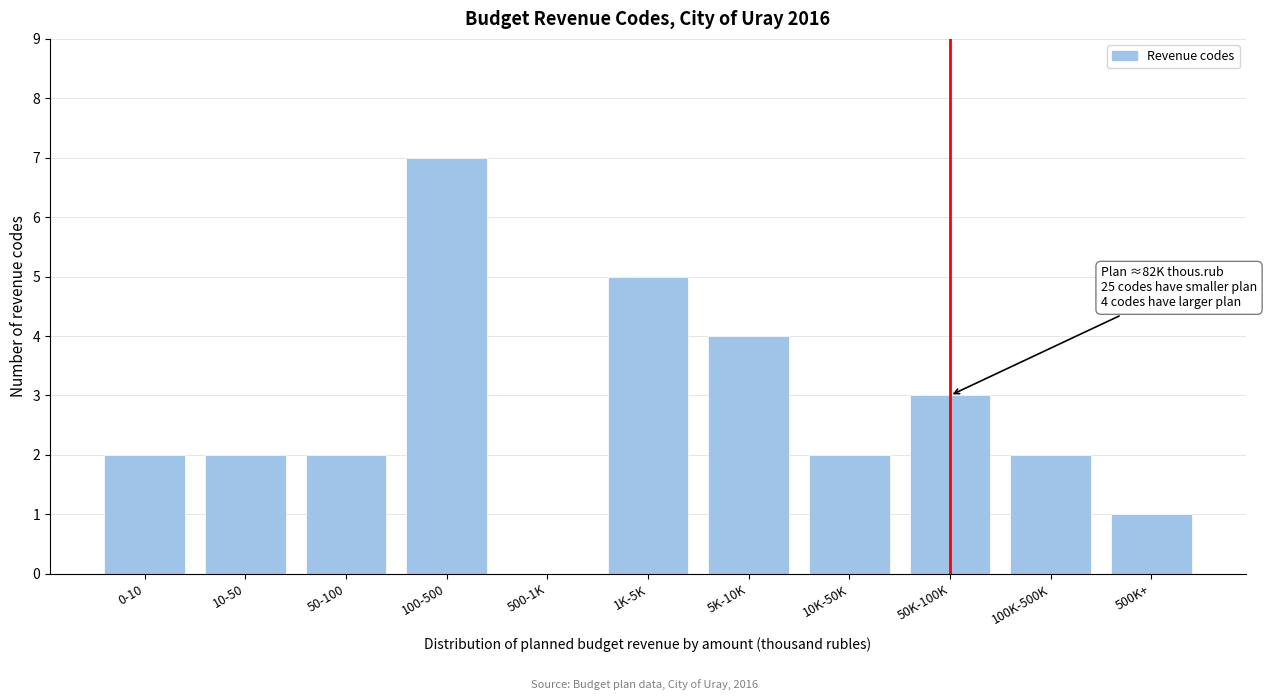

Reading left to right, list all the values displayed in this chart.

0-10=2	10-50=2	50-100=2	100-500=7	500-1K=0	1K-5K=5	5K-10K=4	10K-50K=2	50K-100K=3	100K-500K=2	500K+=1